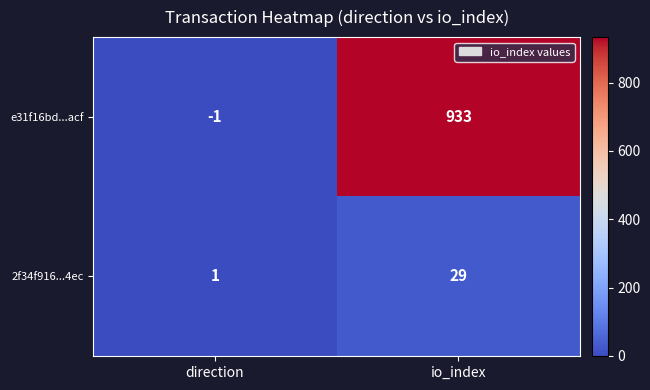

List the series in order of their peak value, lowest first.

2f34f916...4ec, e31f16bd...acf